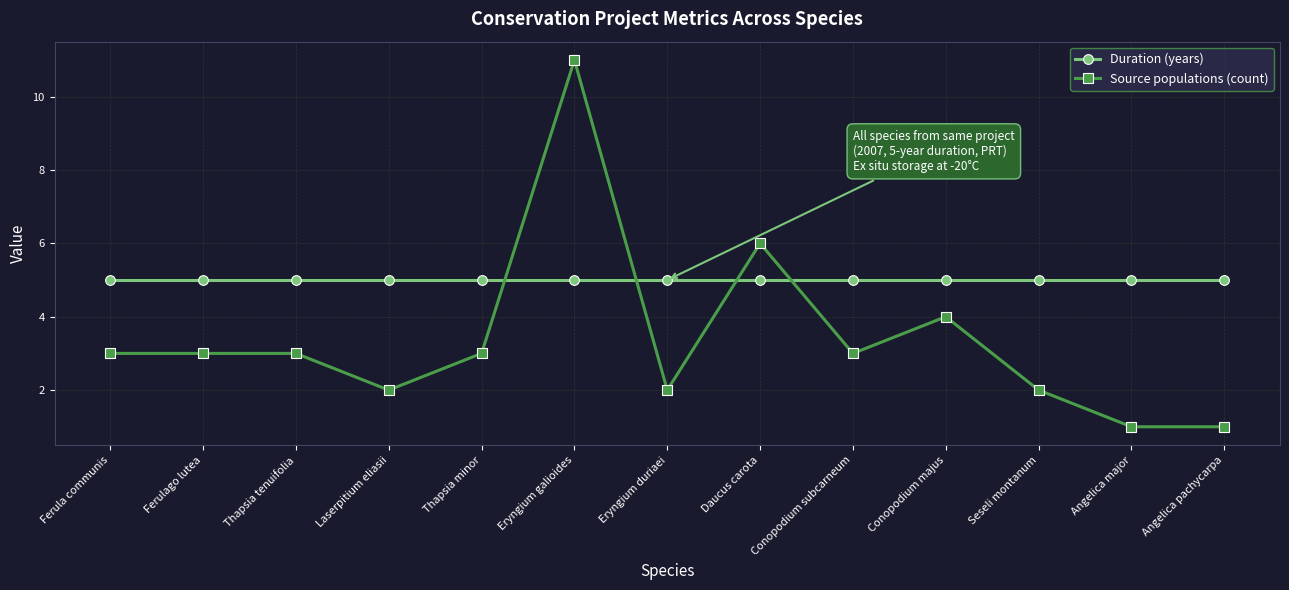

Which series ends up on top after the final intersection of Source populations (count) and Duration (years)?

Duration (years)